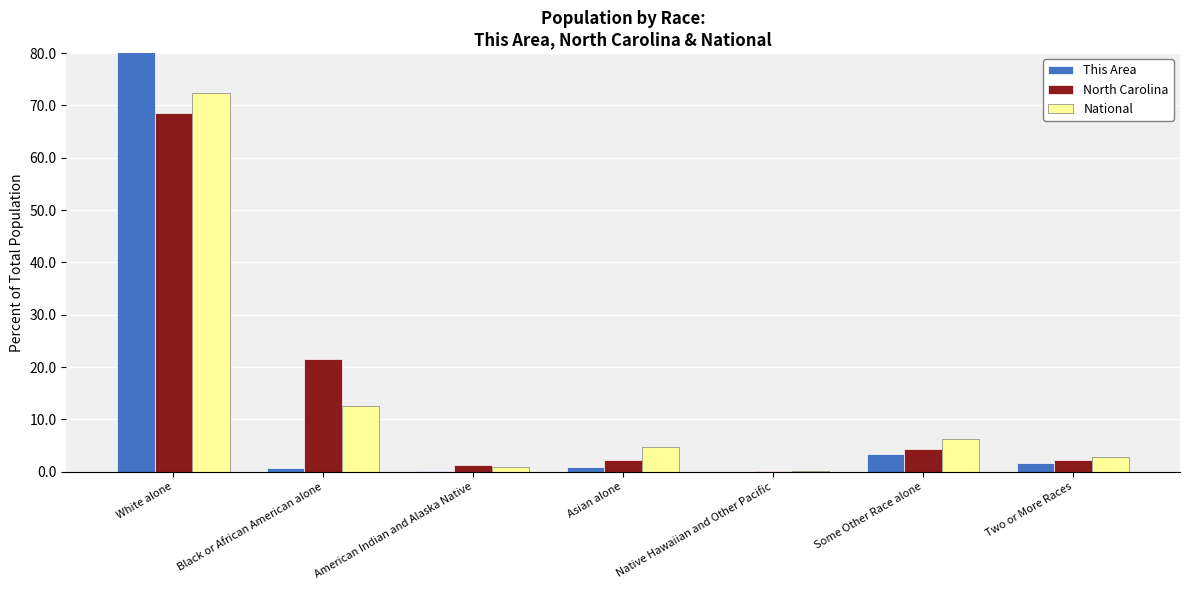

Reading left to right, list all the values displayed in this chart.

This Area: White alone=92.9	Black or African American alone=0.8	American Indian and Alaska Native=0.2	Asian alone=1.0	Native Hawaiian and Other Pacific=0.0	Some Other Race alone=3.4	Two or More Races=1.7
North Carolina: White alone=68.5	Black or African American alone=21.5	American Indian and Alaska Native=1.3	Asian alone=2.2	Native Hawaiian and Other Pacific=0.1	Some Other Race alone=4.3	Two or More Races=2.2
National: White alone=72.4	Black or African American alone=12.6	American Indian and Alaska Native=0.9	Asian alone=4.8	Native Hawaiian and Other Pacific=0.2	Some Other Race alone=6.2	Two or More Races=2.9